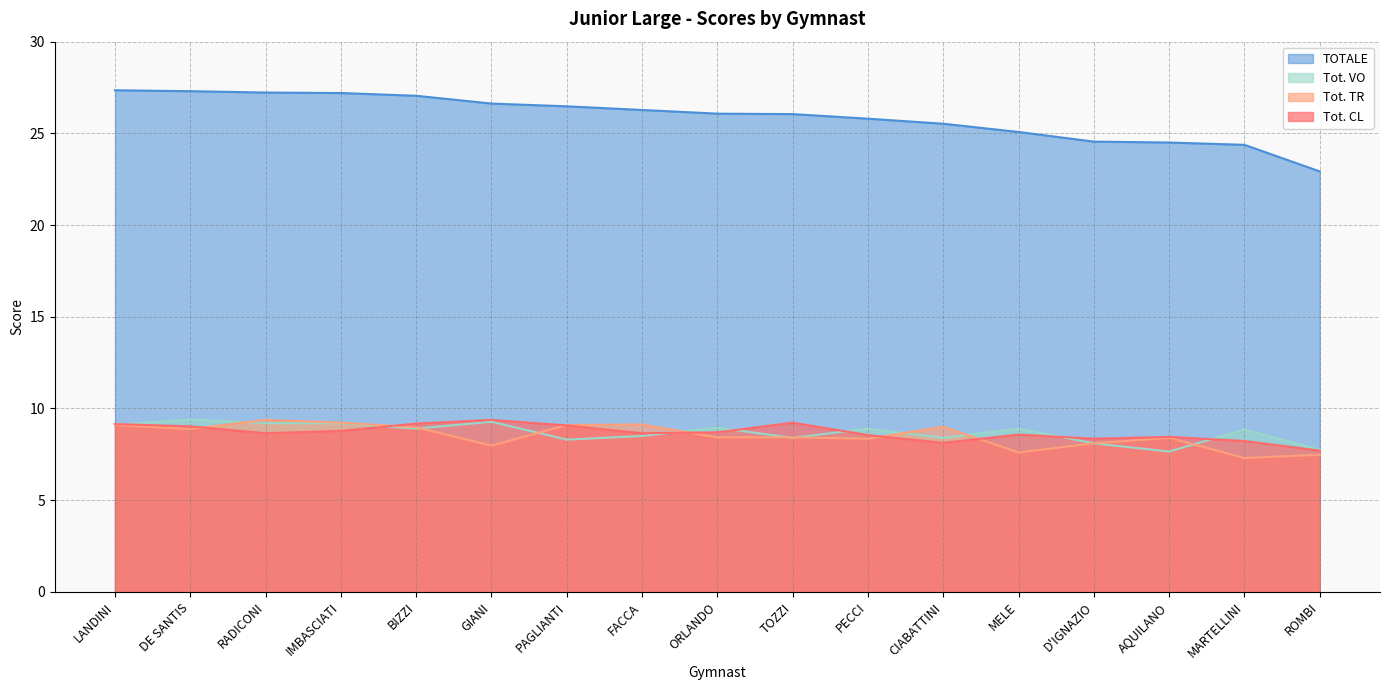

At how many categories does at least one series exceed 23?

16